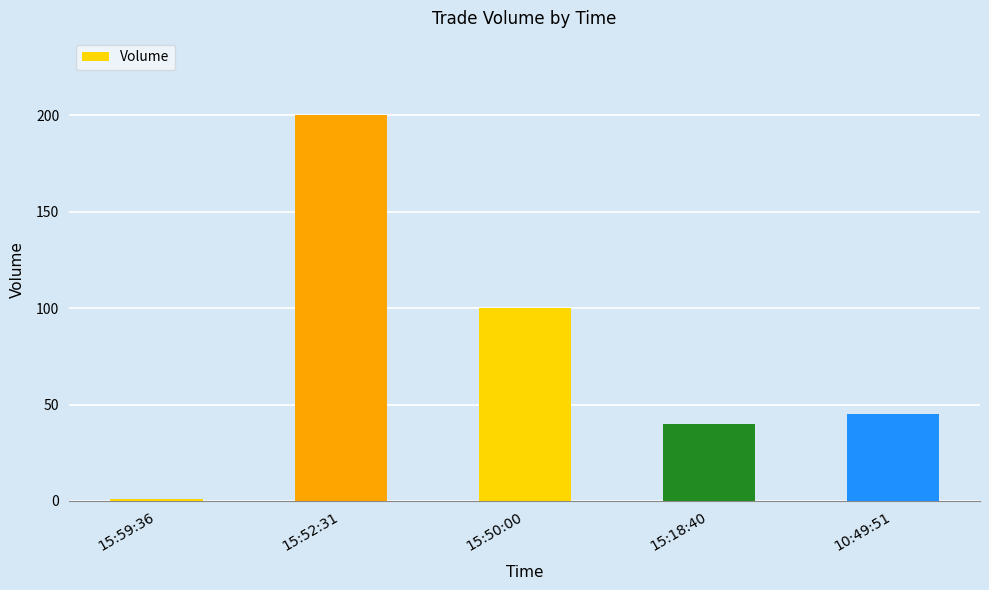

True or false: the data shows 40 at 15:18:40.

True